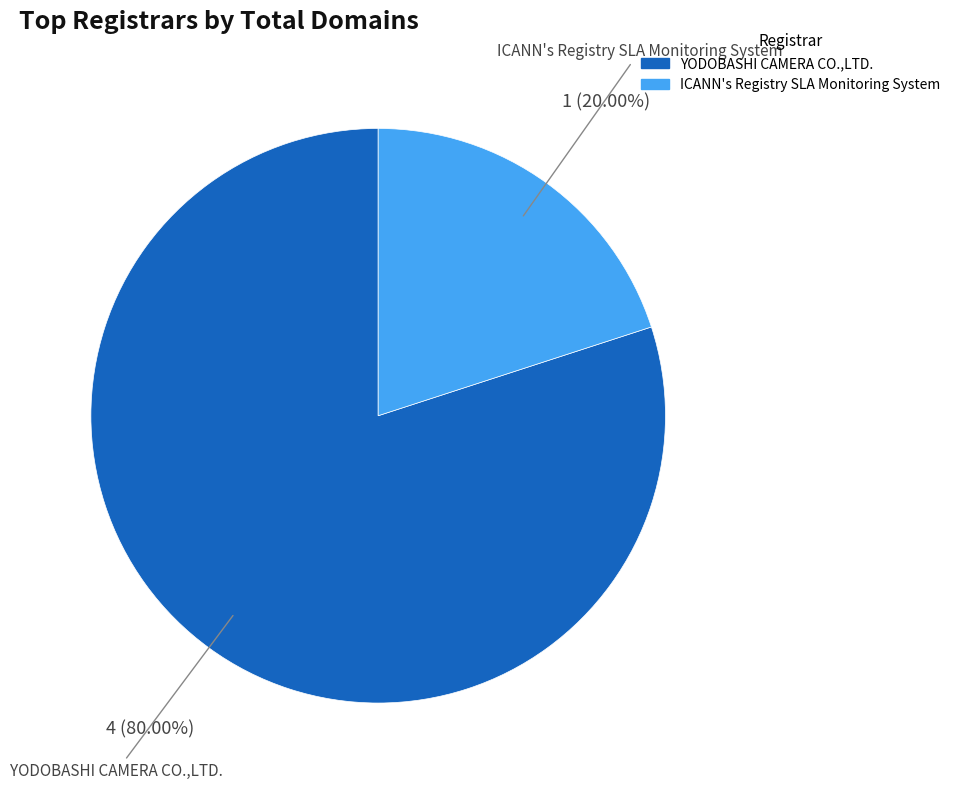

Is there any slice that represents more than half of the pie?

Yes